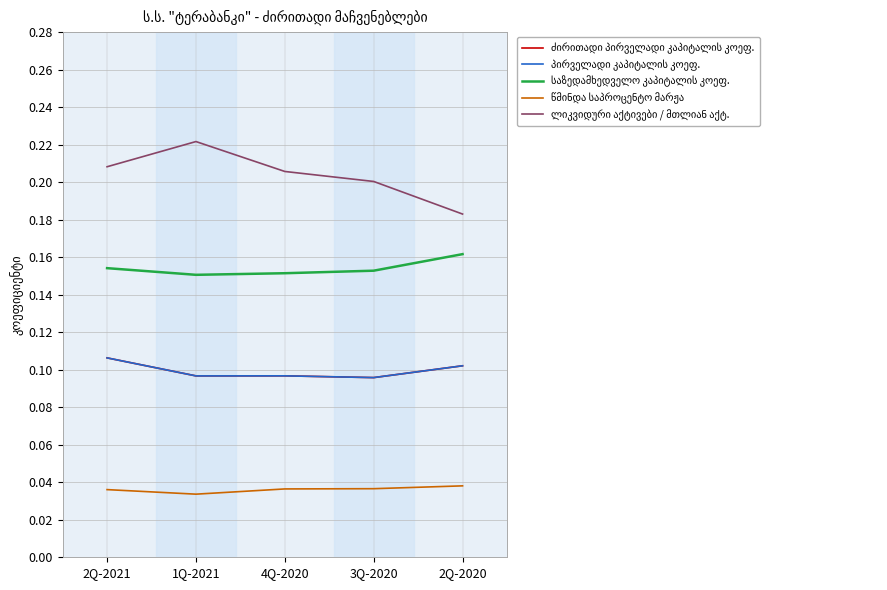

Reading right to left, list all the values displayed in this chart.

ძირითადი პირველადი კაპიტალის კოეფ.: 2Q-2020=0.1	3Q-2020=0.1	4Q-2020=0.1	1Q-2021=0.1	2Q-2021=0.1
პირველადი კაპიტალის კოეფ.: 2Q-2020=0.1	3Q-2020=0.1	4Q-2020=0.1	1Q-2021=0.1	2Q-2021=0.1
საზედამხედველო კაპიტალის კოეფ.: 2Q-2020=0.2	3Q-2020=0.2	4Q-2020=0.2	1Q-2021=0.2	2Q-2021=0.2
წმინდა საპროცენტო მარჟა: 2Q-2020=0.0	3Q-2020=0.0	4Q-2020=0.0	1Q-2021=0.0	2Q-2021=0.0
ლიკვიდური აქტივები / მთლიან აქტ.: 2Q-2020=0.2	3Q-2020=0.2	4Q-2020=0.2	1Q-2021=0.2	2Q-2021=0.2